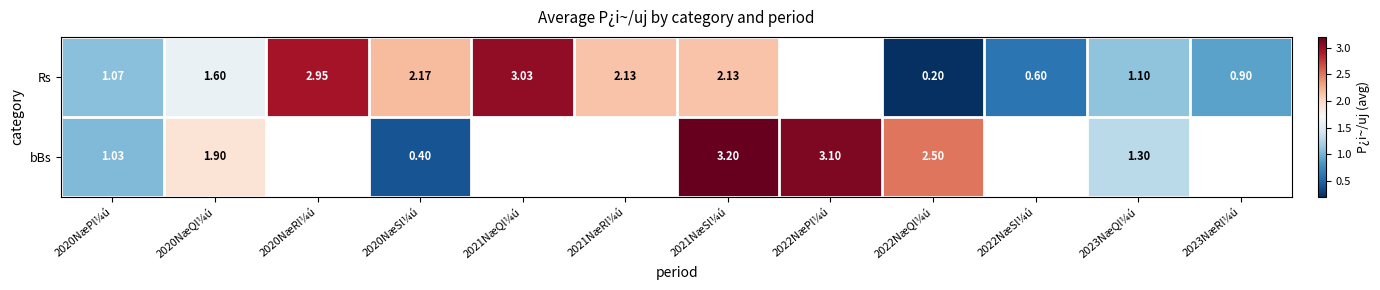

Is the value of Rs at 2020NæPl¼ú greater than the value of bBs at 2021NæRl¼ú?

No